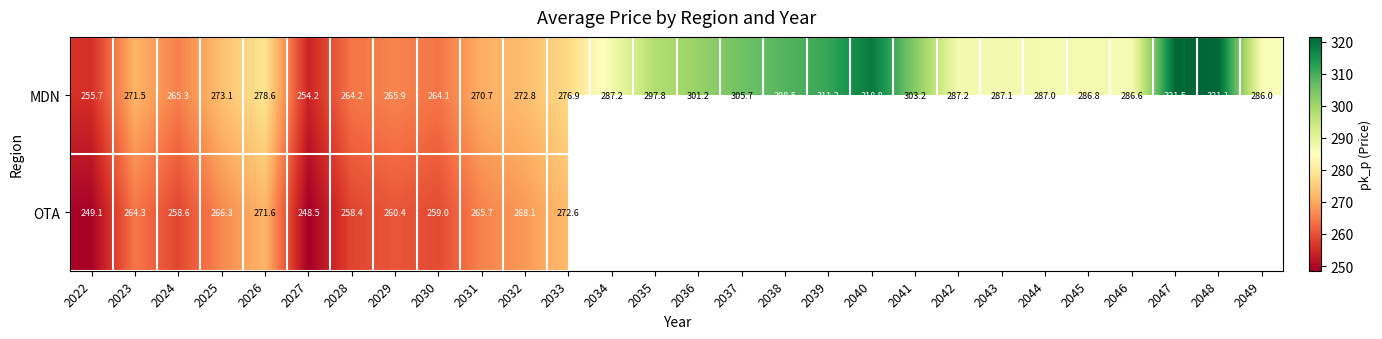

Between 2046 and 2045, which is larger?

2045